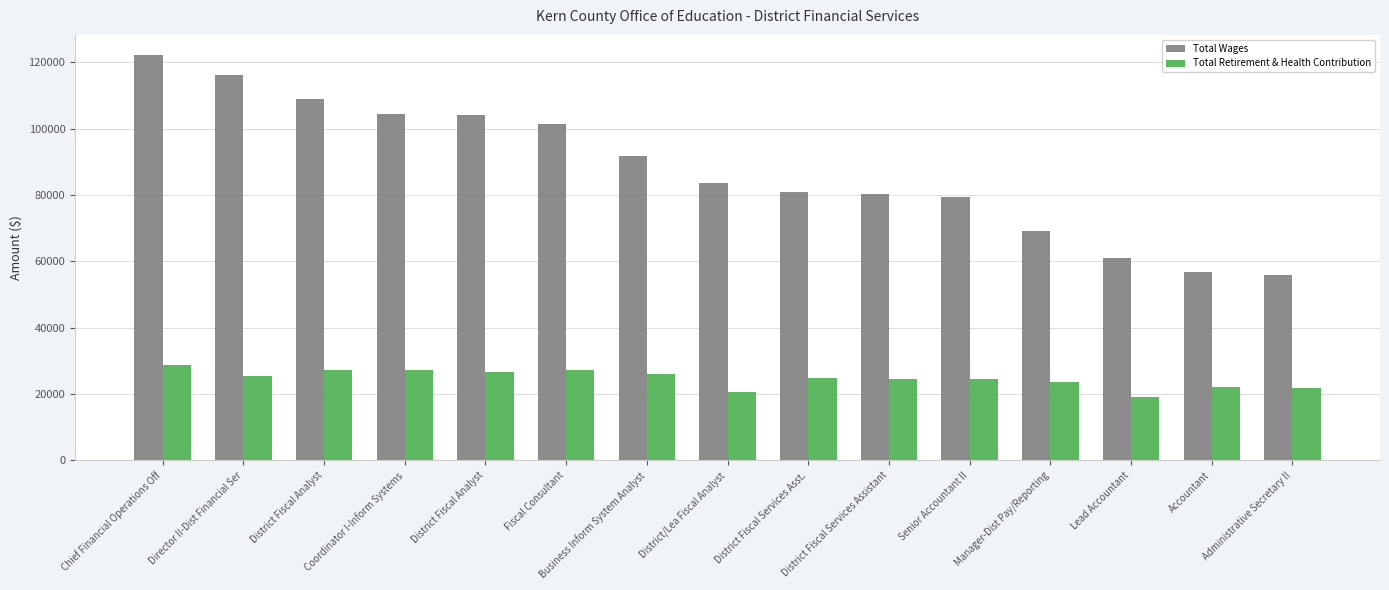

Which category has the lowest value in the Total Retirement & Health Contribution series?

Lead Accountant